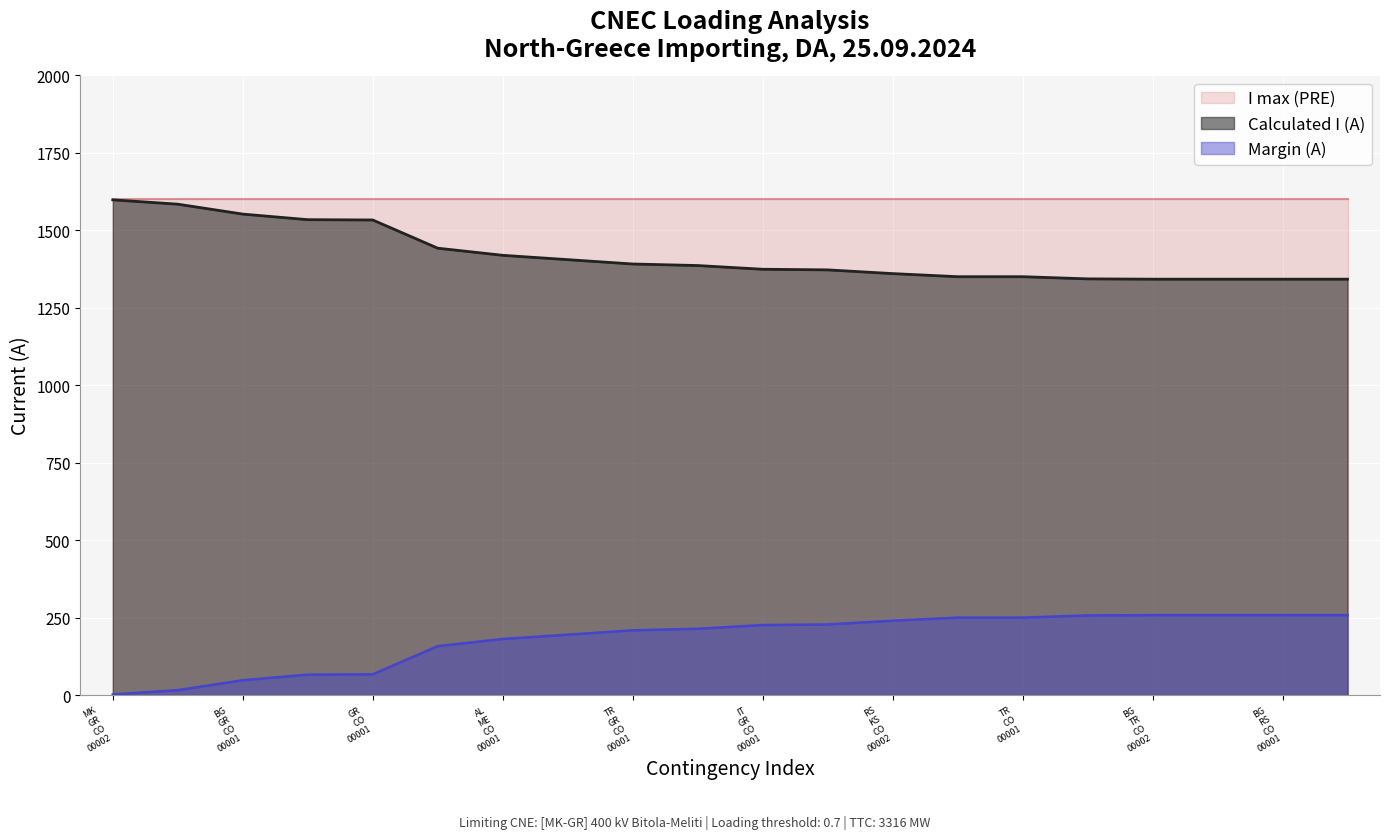

What is the maximum value shown in the chart?

1600